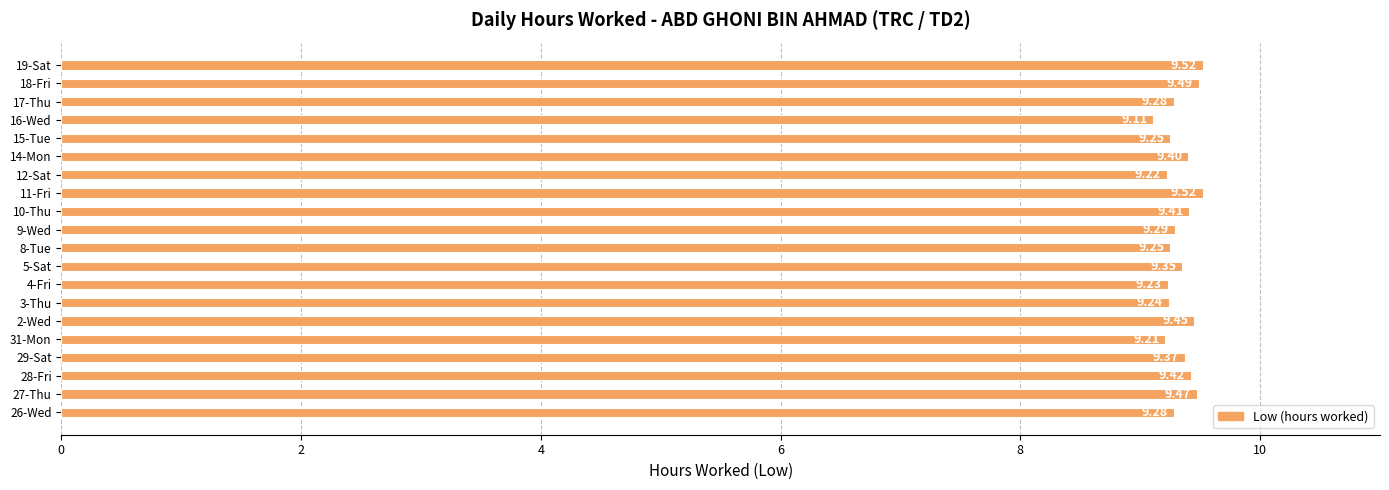

What is the sum of all values?

186.8